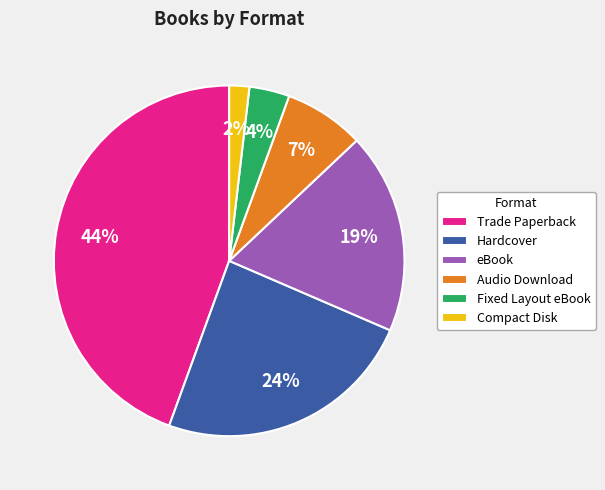

Do Hardcover and Compact Disk together represent more than half of the pie?

No